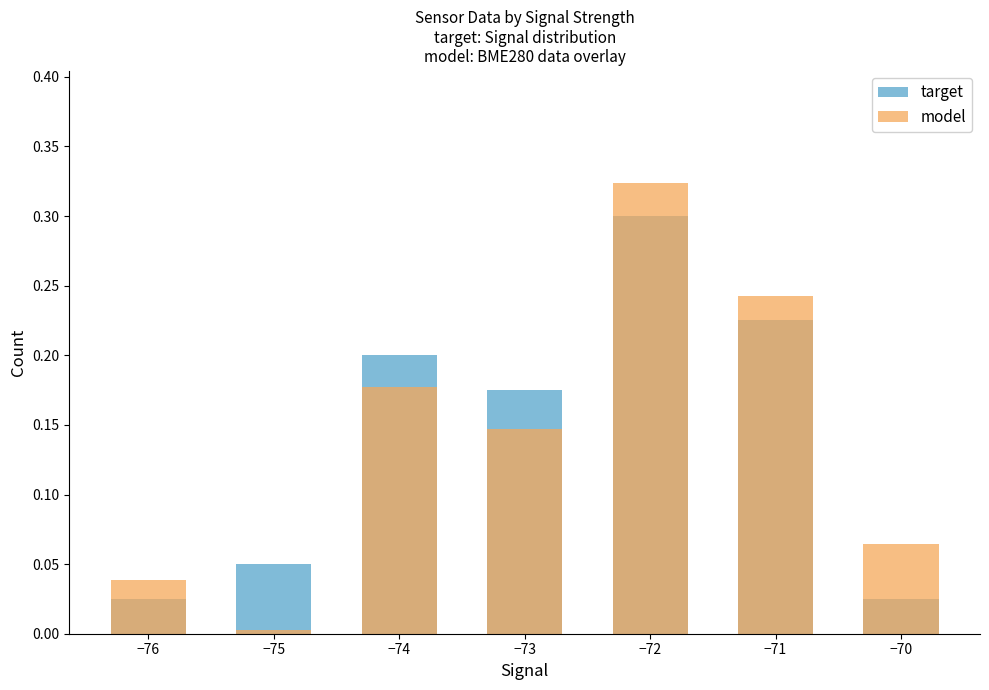

What is the sum of all target values?

1.0